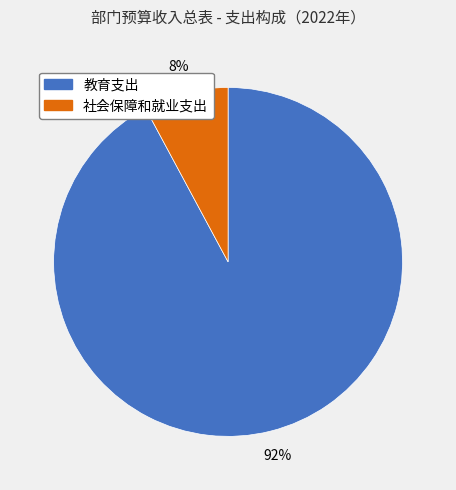

Between 教育支出 and 社会保障和就业支出, which is larger?

教育支出